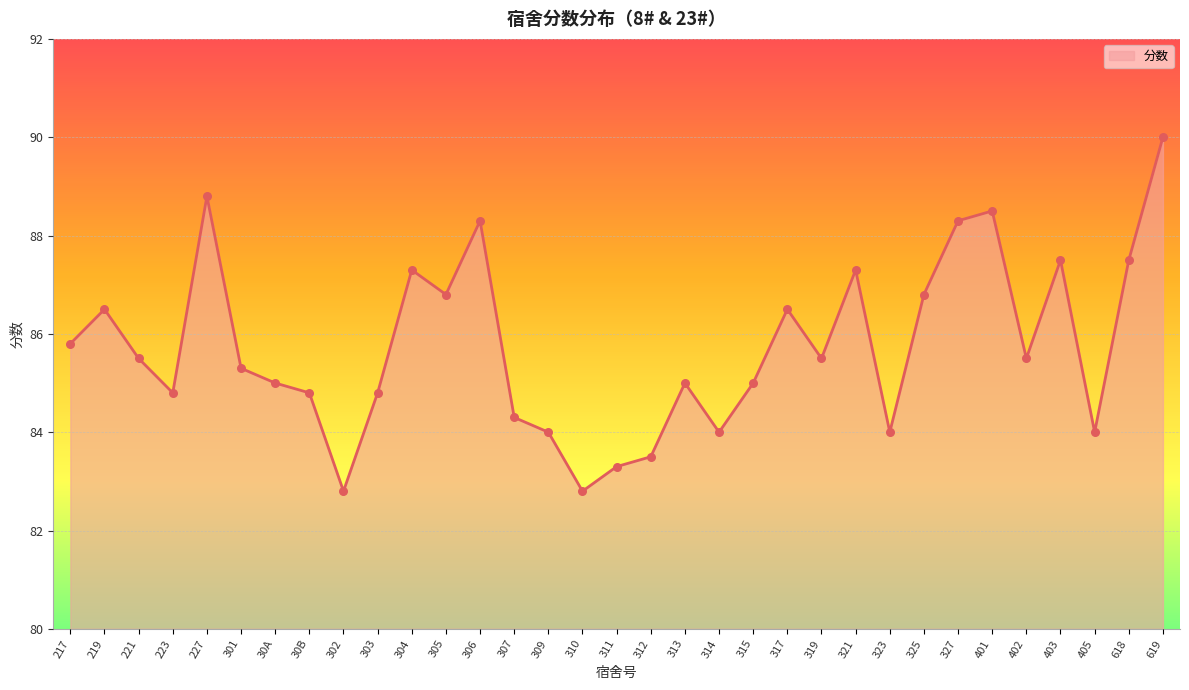

Approximately how many times larger is the value at 325 compared to 217?

1.0